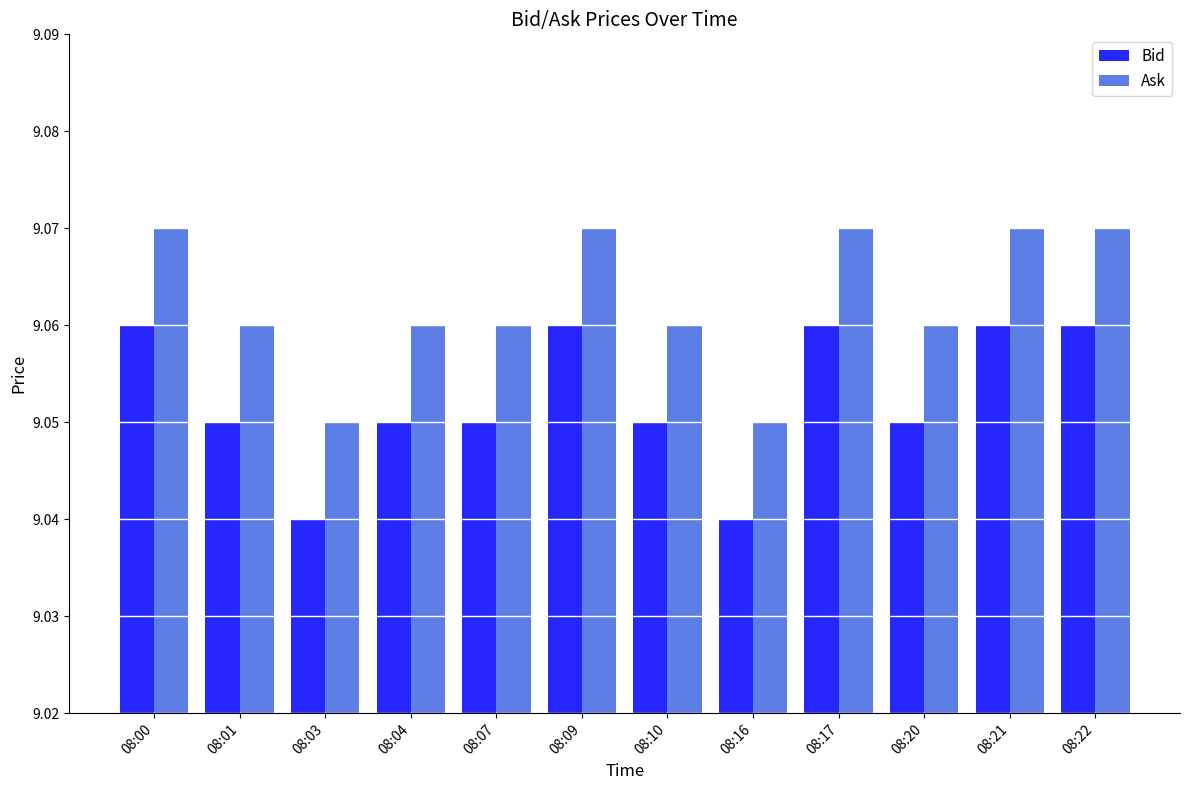

Is it true that Ask equals 16.0 at 08:07?

False